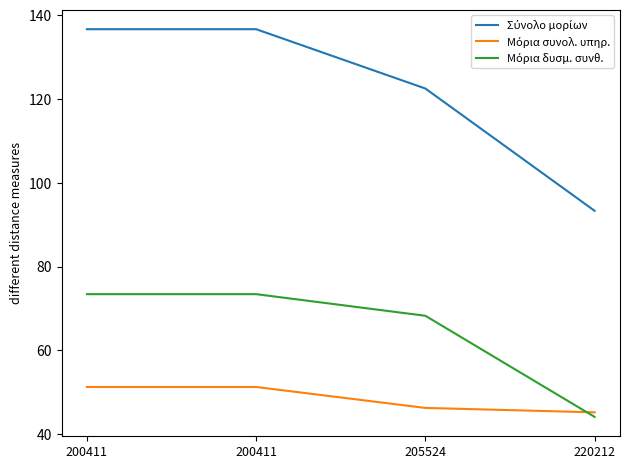

The Μόρια συνολ. υπηρ. series shows 91.9 at 200411. True or false?

False